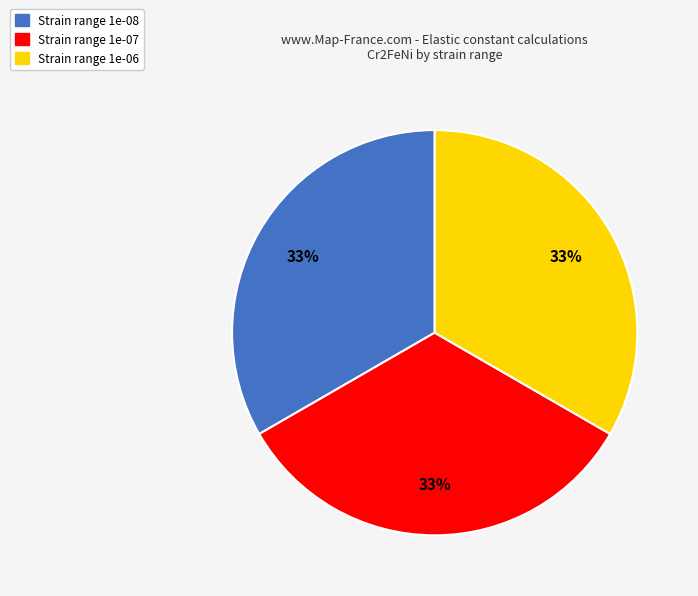

To the nearest percent, what is the average slice percentage?

33%